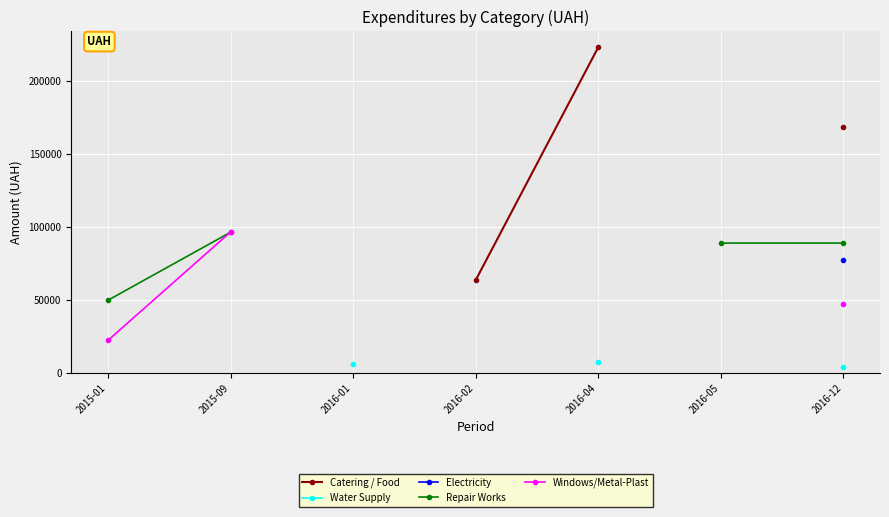

Which has a higher value, 2015-01 or 2016-02?

2016-02